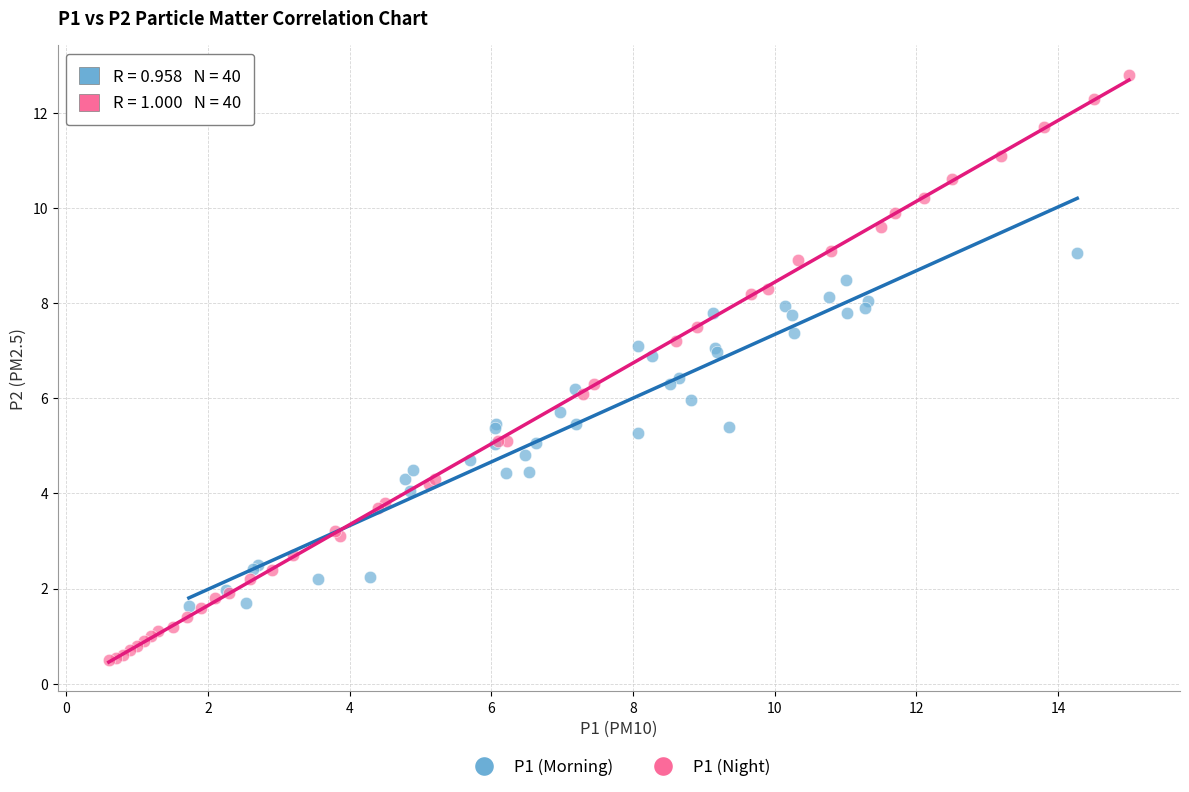

What are all the series names shown in the legend?

P1 (Morning), P1 (Night)